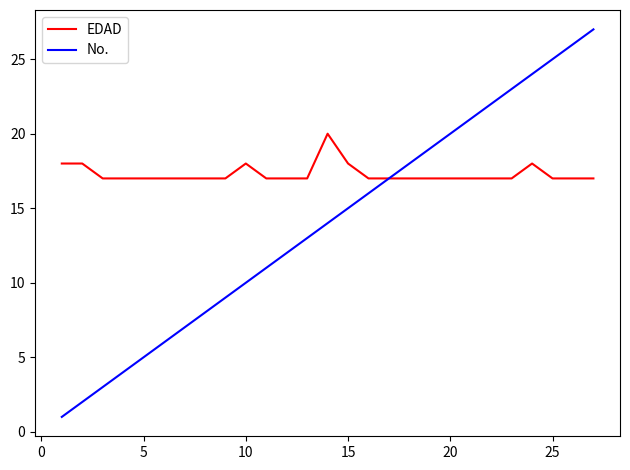

What is the sum of all No. values?

378